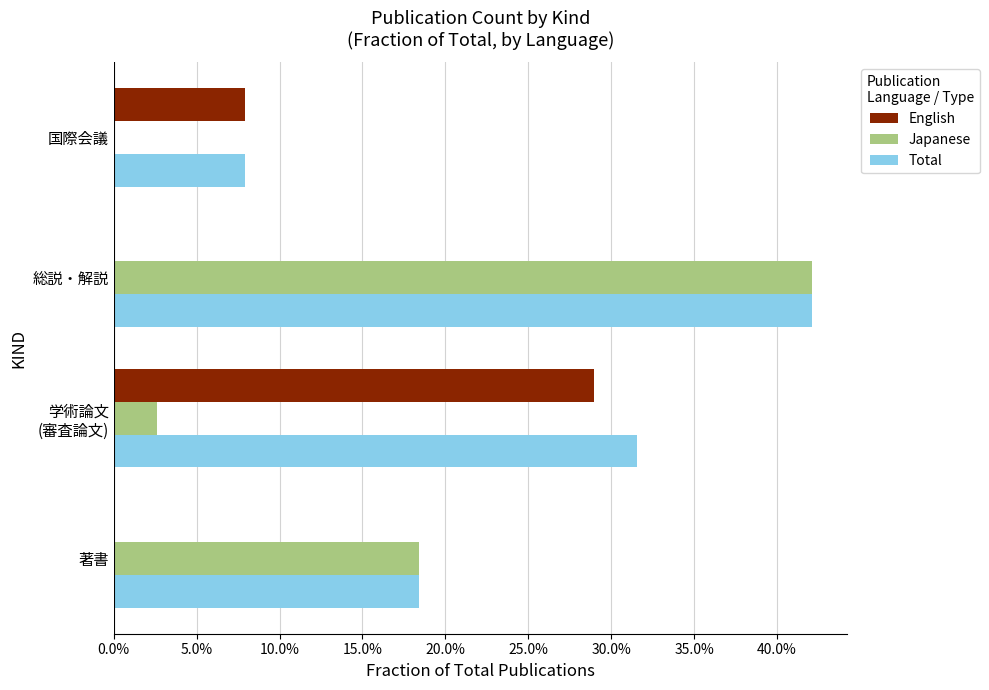

What are all the series names shown in the legend?

English, Japanese, Total